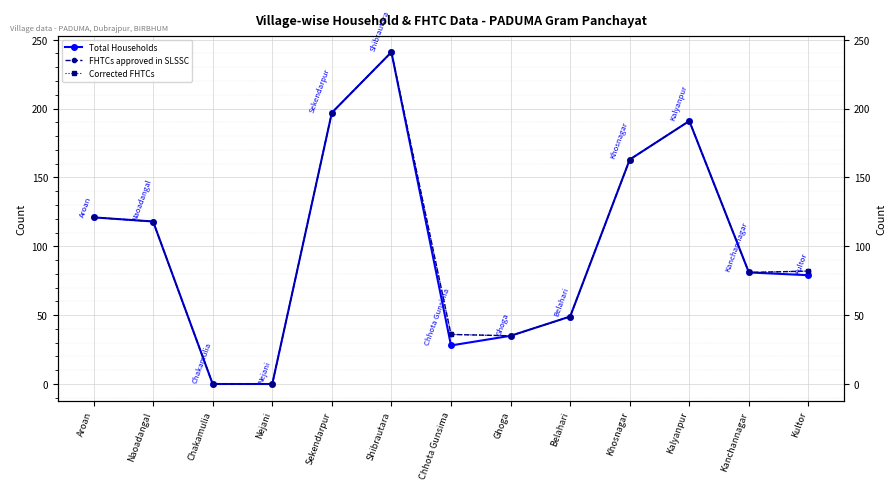

Which category has the highest value in the Total Households series?

Shibrautara